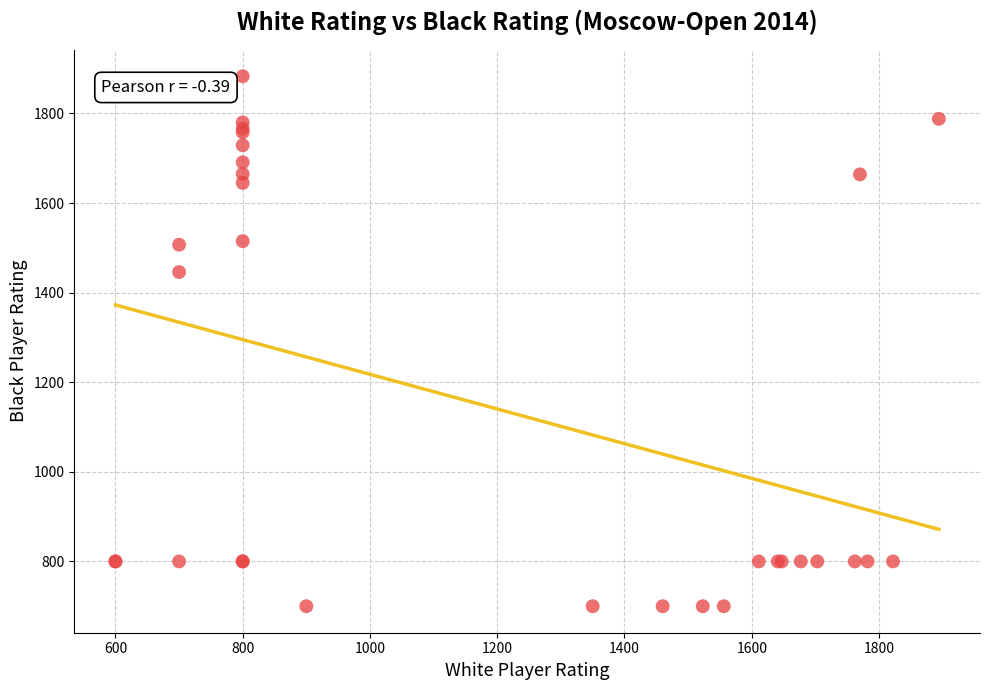

What Y value in the scatter plot is closest to 1291?

1446